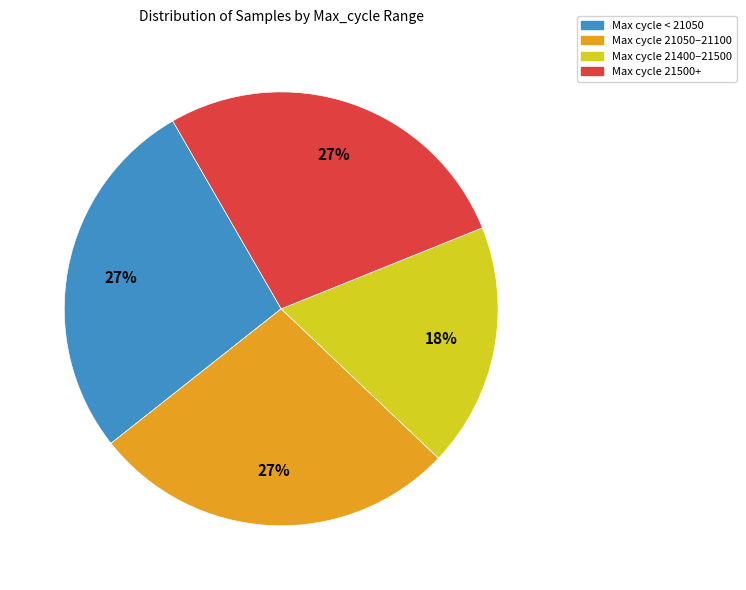

To the nearest percent, what is the average slice percentage?

25%